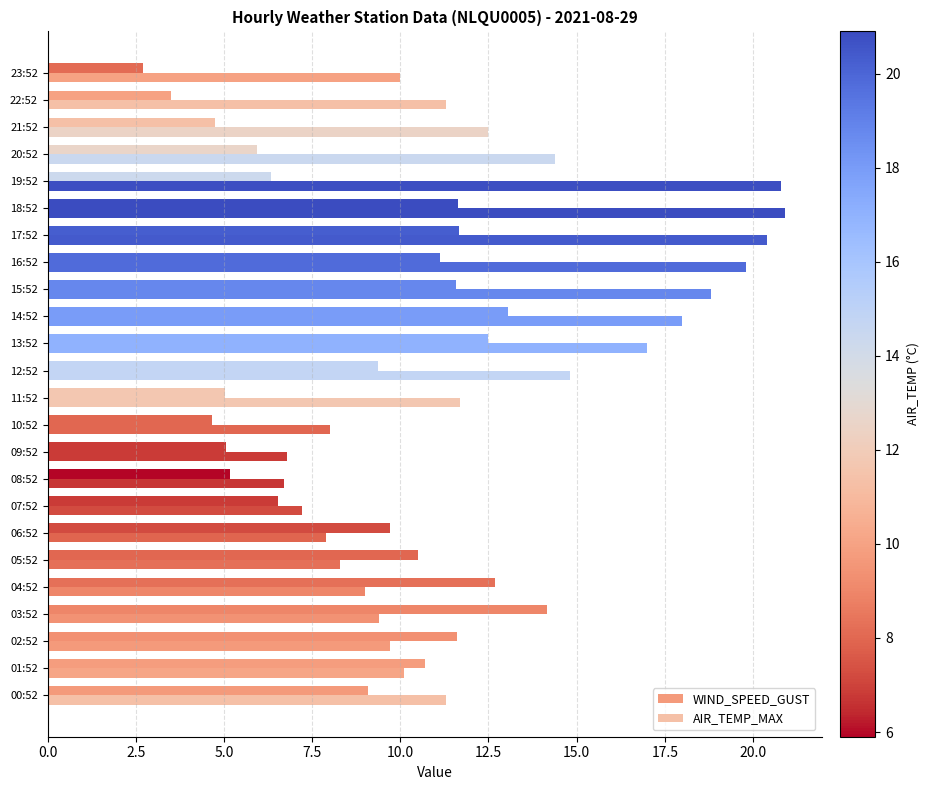

How many data points does each series have?

24